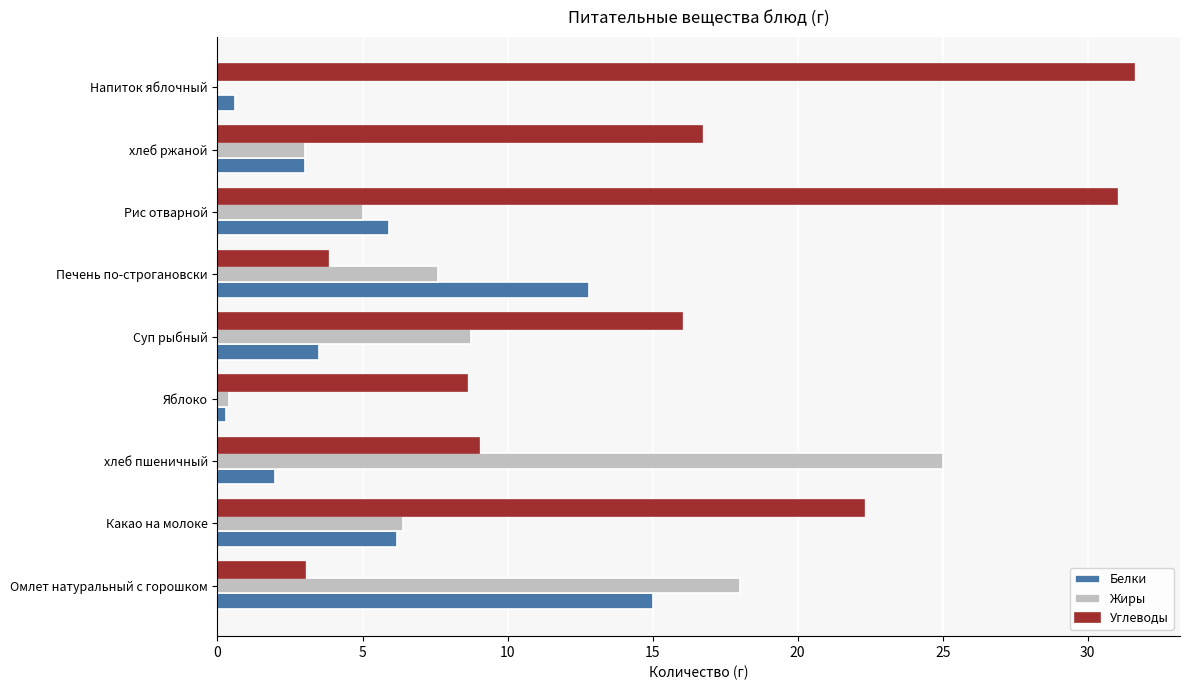

What is the maximum value for Углеводы?

31.6